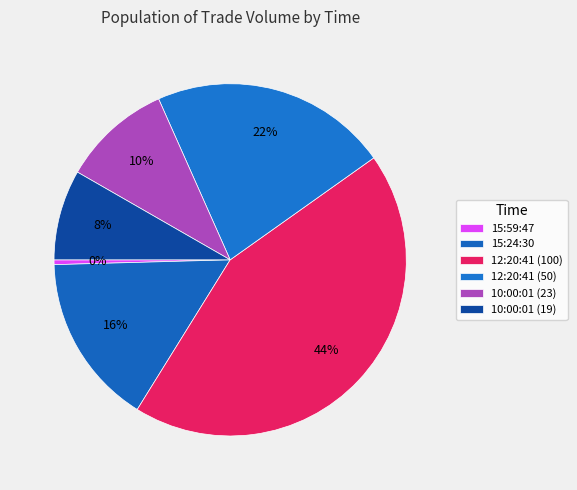

Which slice is the smallest?

15:59:47